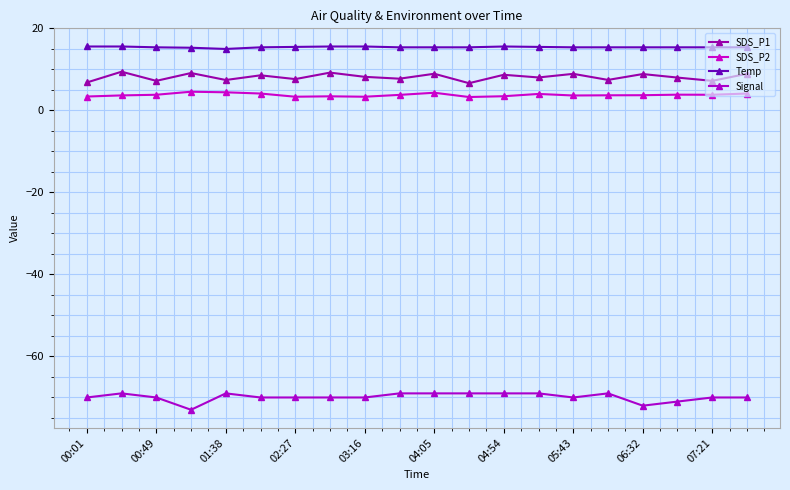

How many lines are shown in the chart?

4